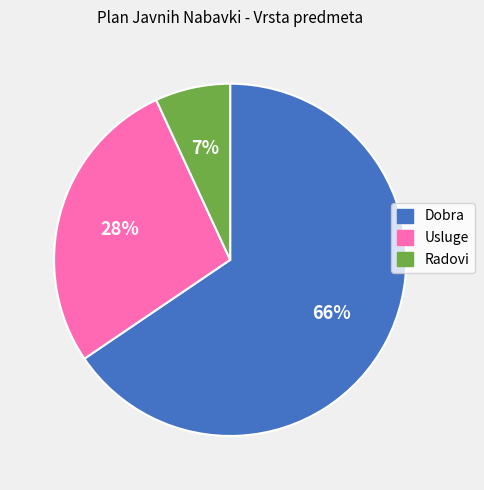

How many segments does this pie chart have?

3